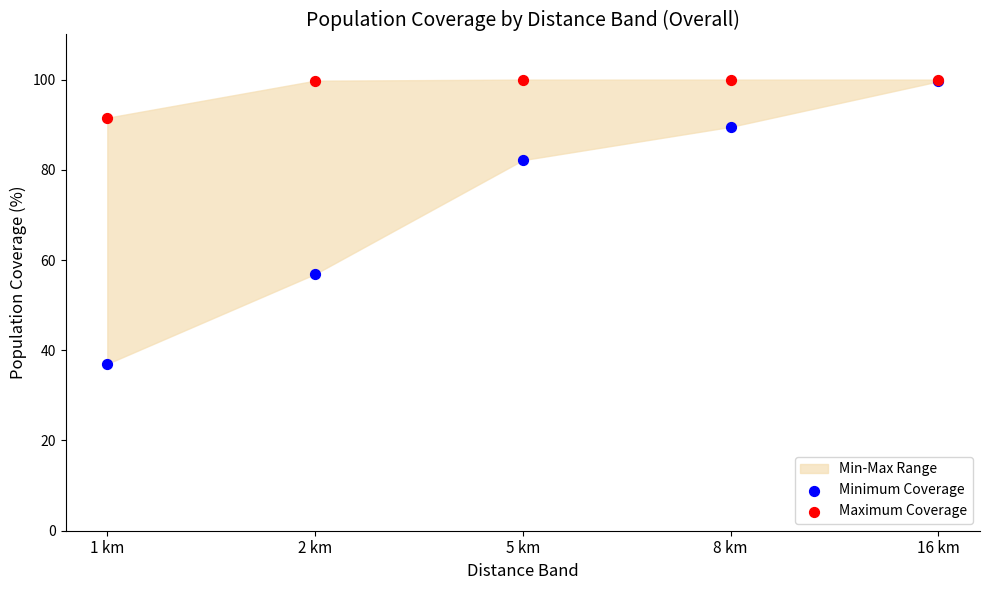

Across all series, what Y value is closest to 68?

56.9